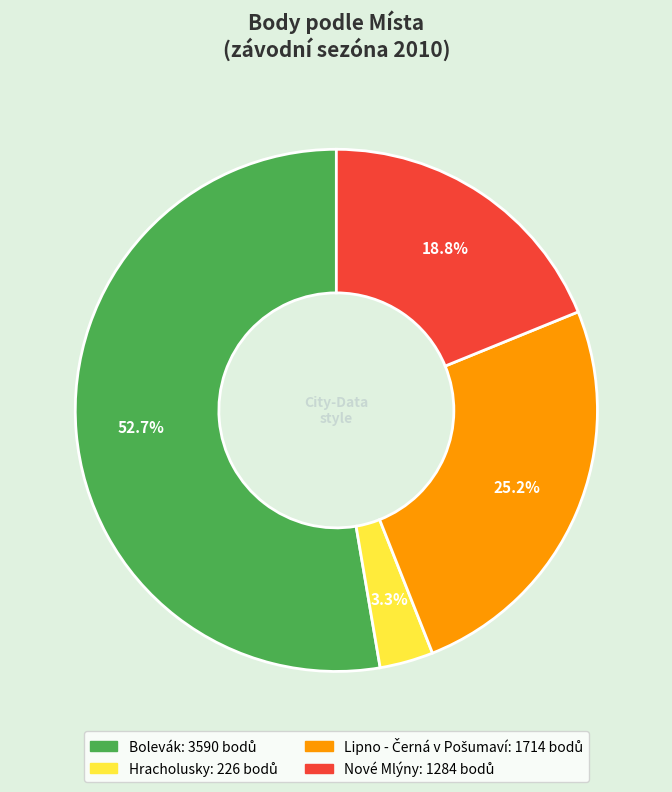

Is there a majority slice in this chart?

Yes